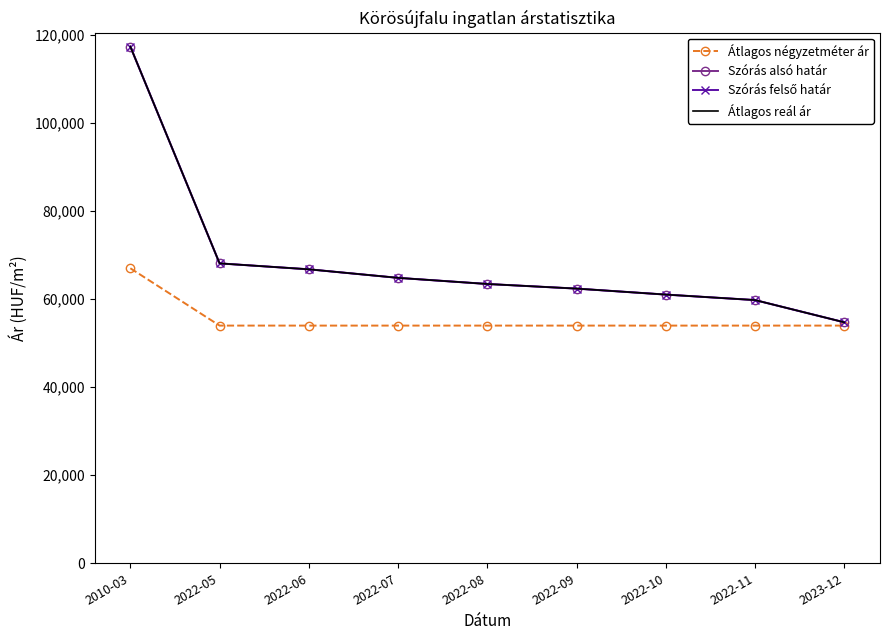

Which series has the widest spread of values?

Szórás alsó határ